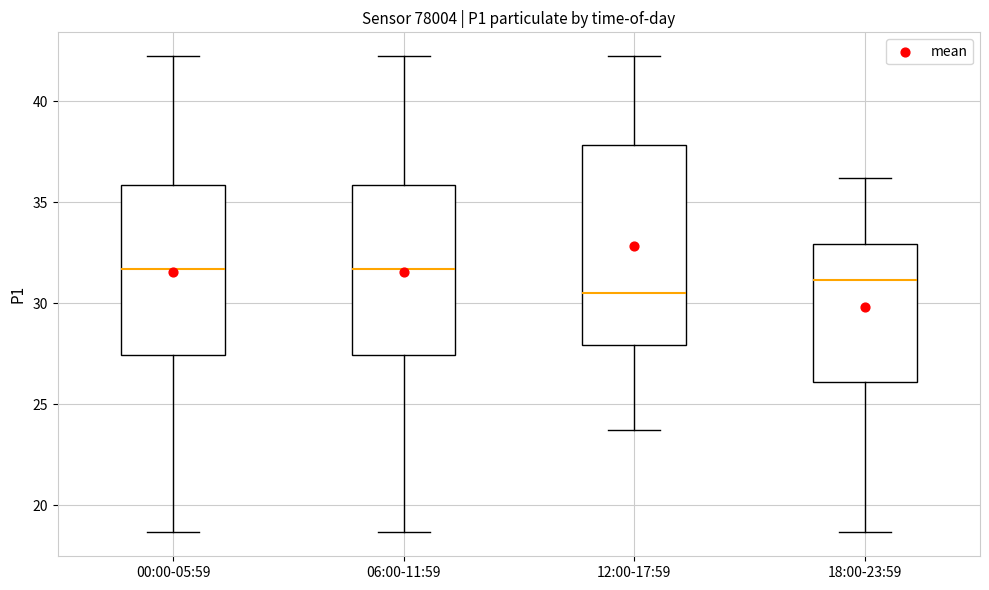

Reading left to right, transcribe this box plot: for each box, give where its median line is, the range the box spans, and where its two whiskers end, as read against the y-axis. The values are not printed on the chart, so give them approximately, as read against the axis.

00:00-05:59: median 31.5, box 27.5 to 36.0, whiskers 18.5 to 42.0
06:00-11:59: median 31.5, box 27.5 to 36.0, whiskers 18.5 to 42.0
12:00-17:59: median 30.5, box 28.0 to 38.0, whiskers 23.5 to 42.0
18:00-23:59: median 31.0, box 26.0 to 33.0, whiskers 18.5 to 36.0